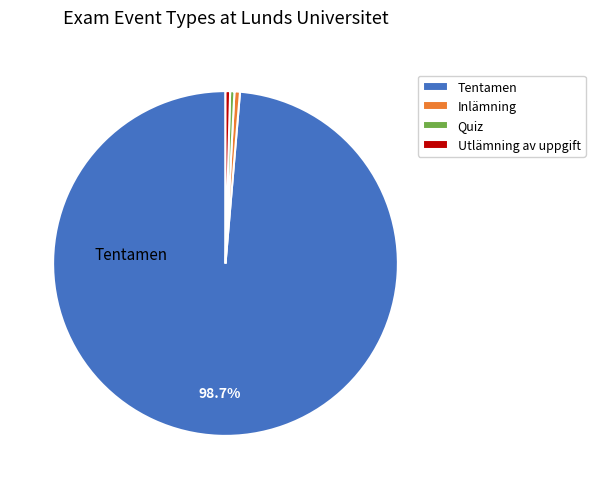

Which slice is the largest?

Tentamen